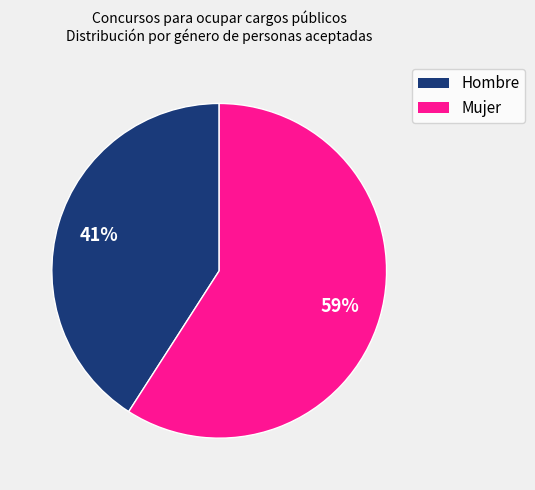

Which category has the smallest portion of the pie?

Hombre